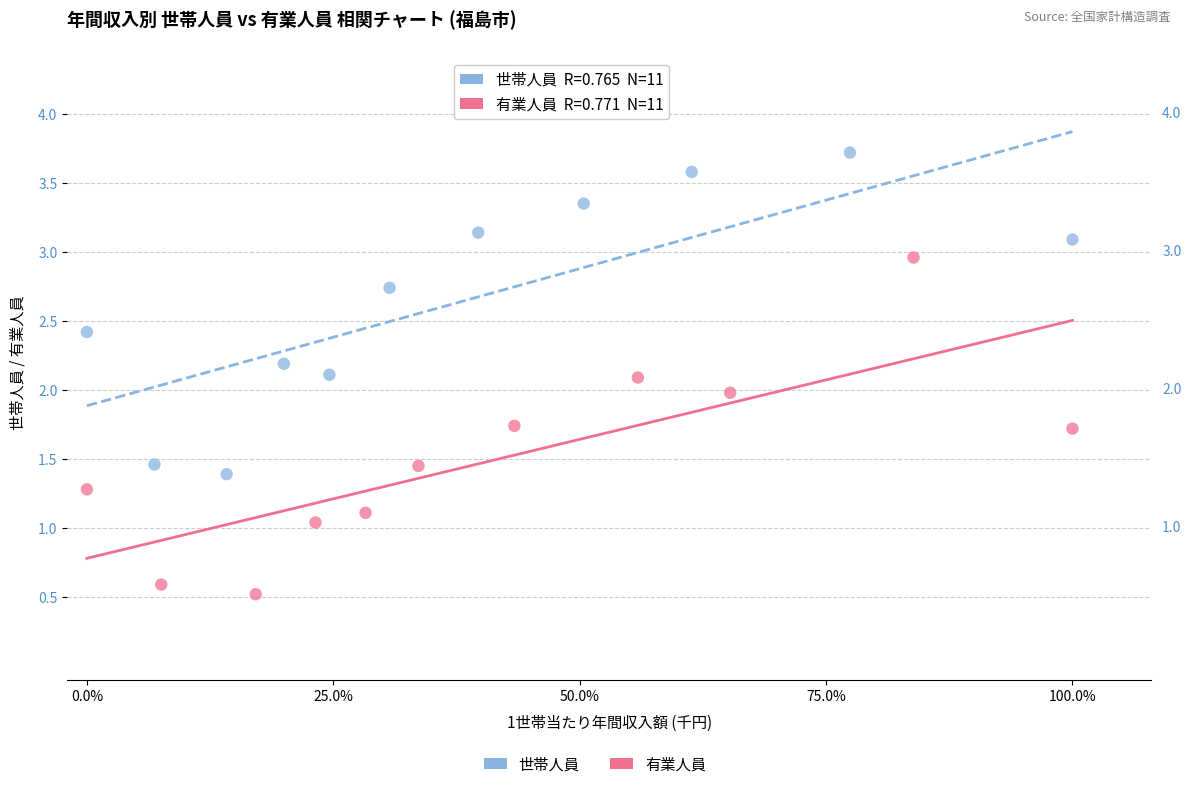

Which series contains the highest Y value?

世帯人員